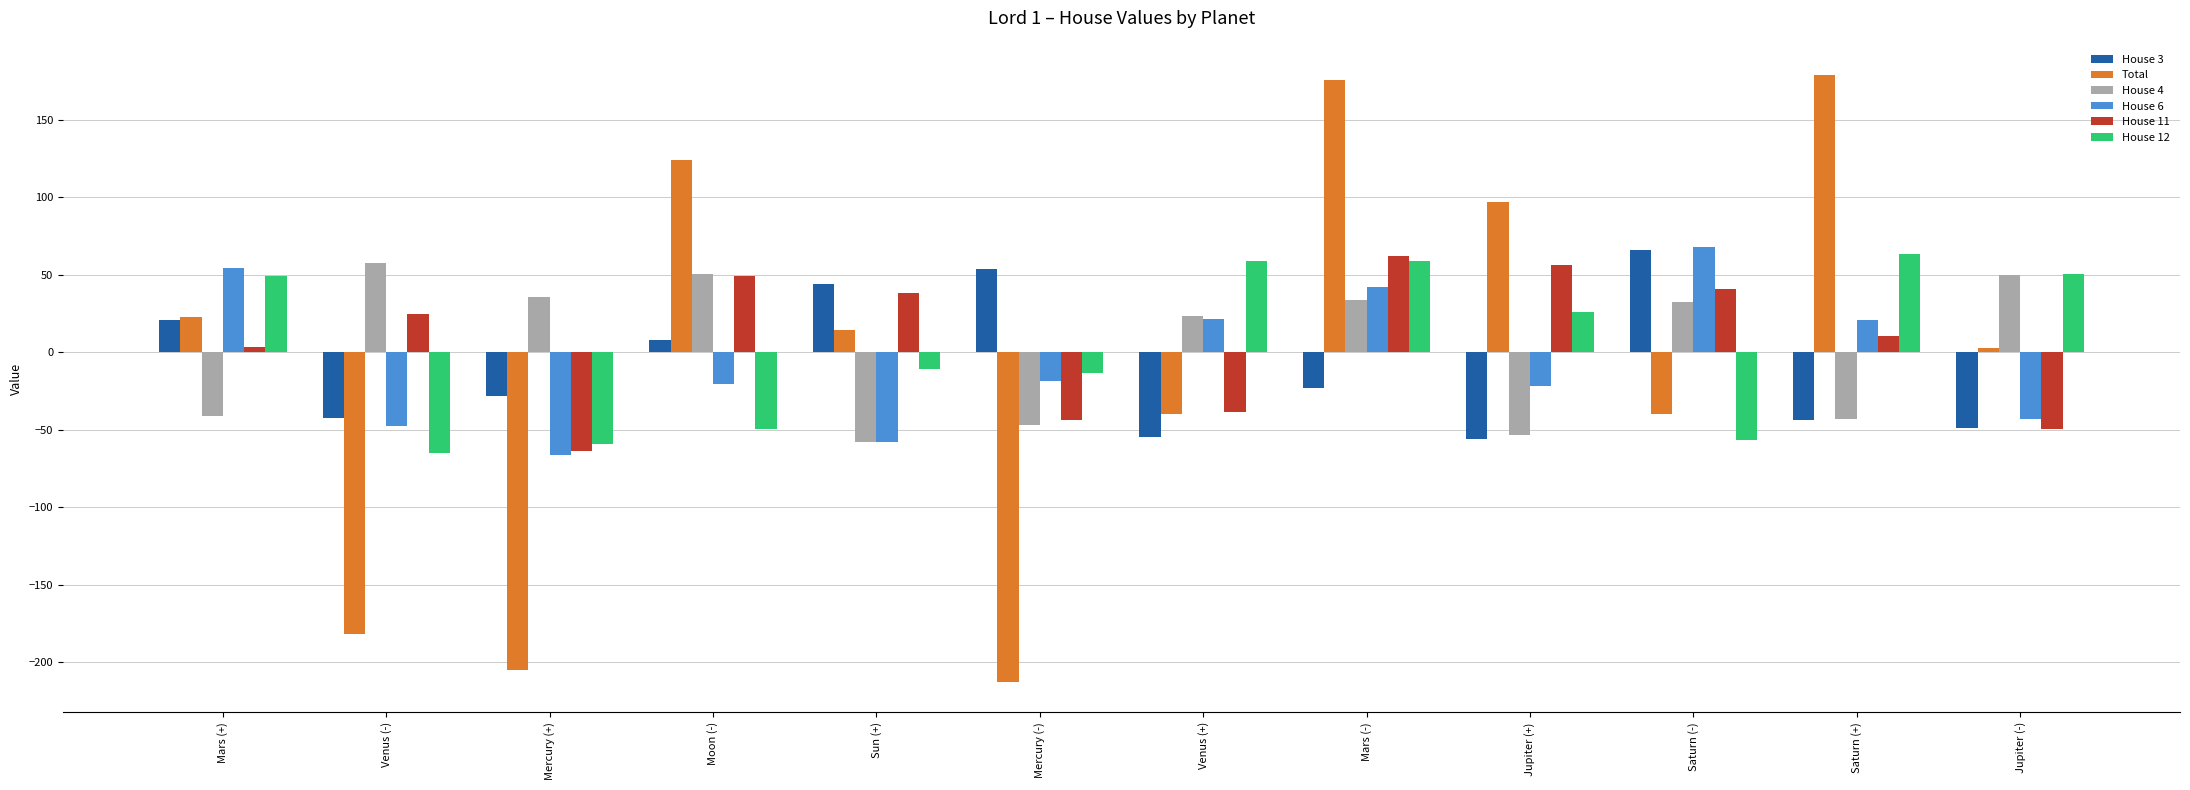

What is the maximum value shown in the chart?

178.9